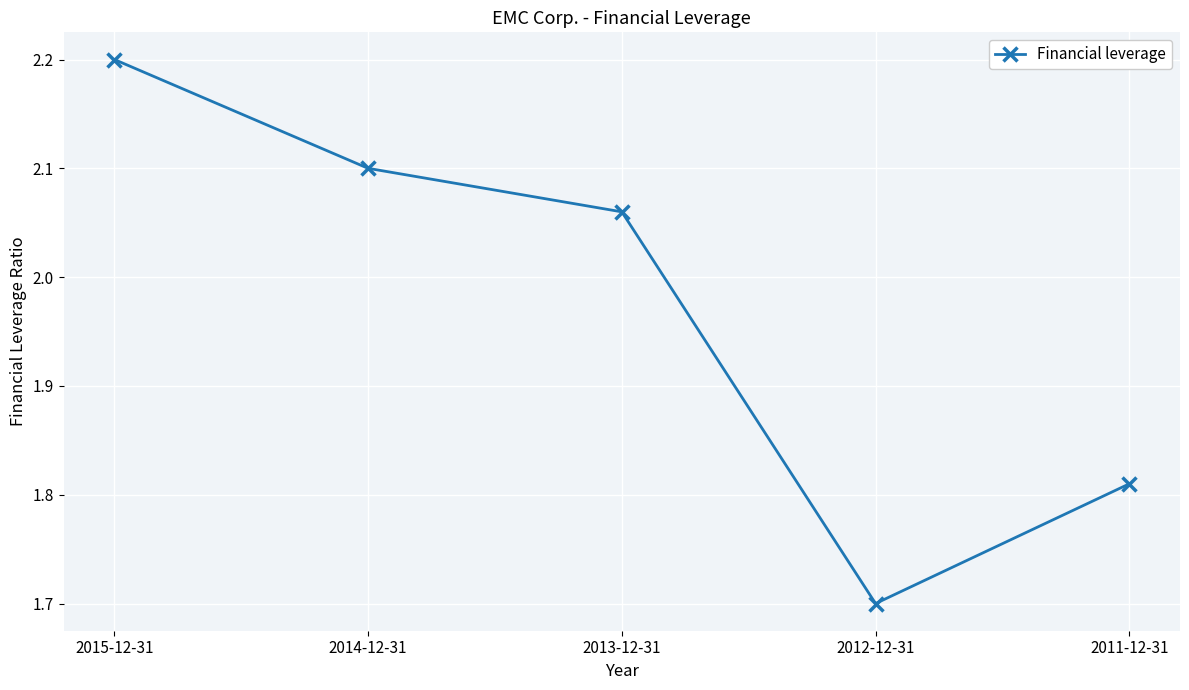

What is the label of the 5th point from the right?

2015-12-31